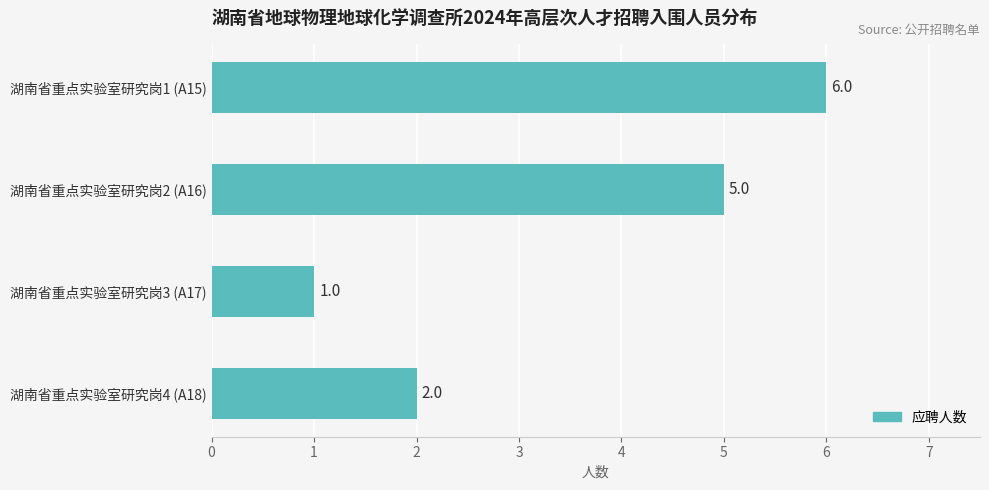

What is the sum of all values?

14